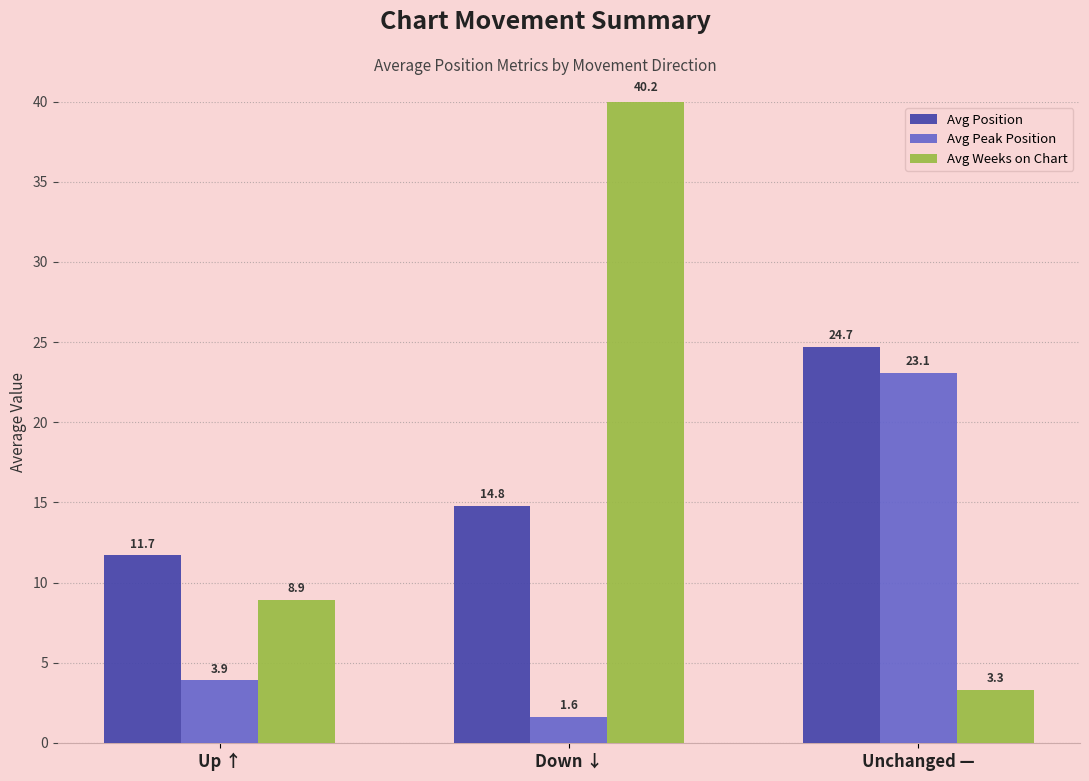

How many bars are there in total?

9